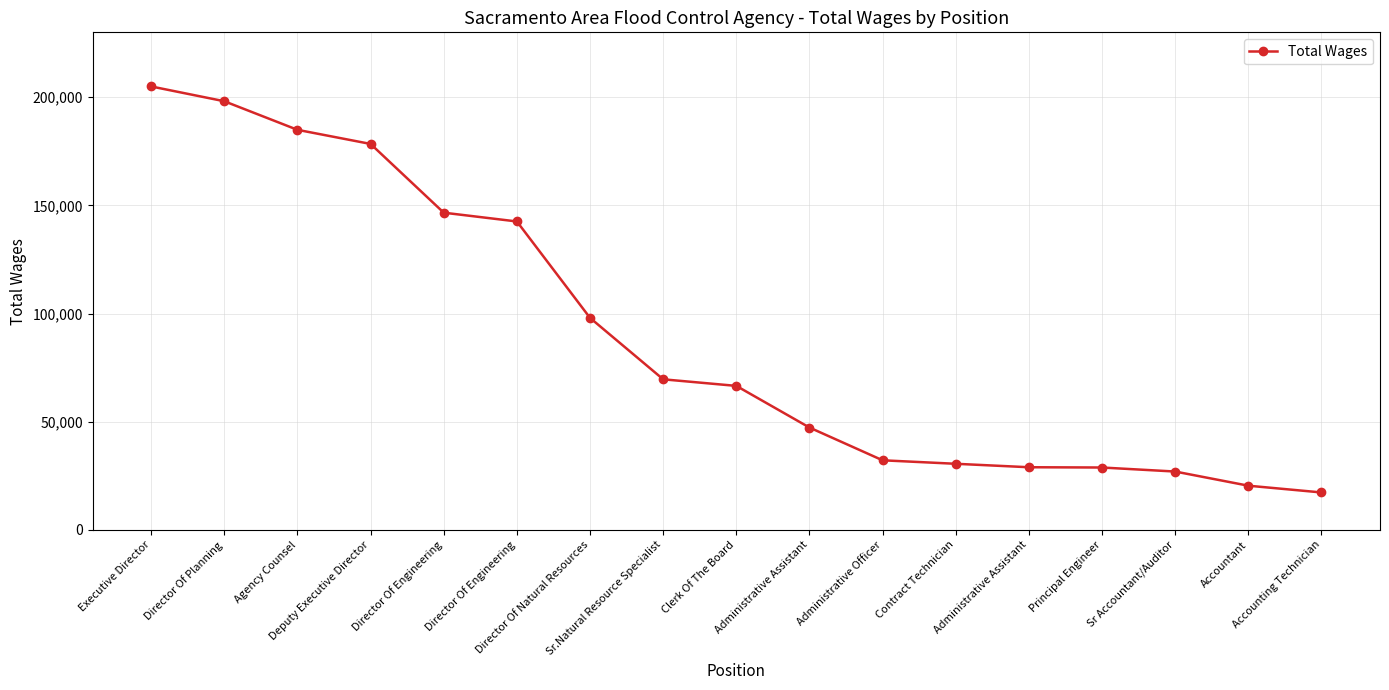

Count the number of categories in the chart.

17